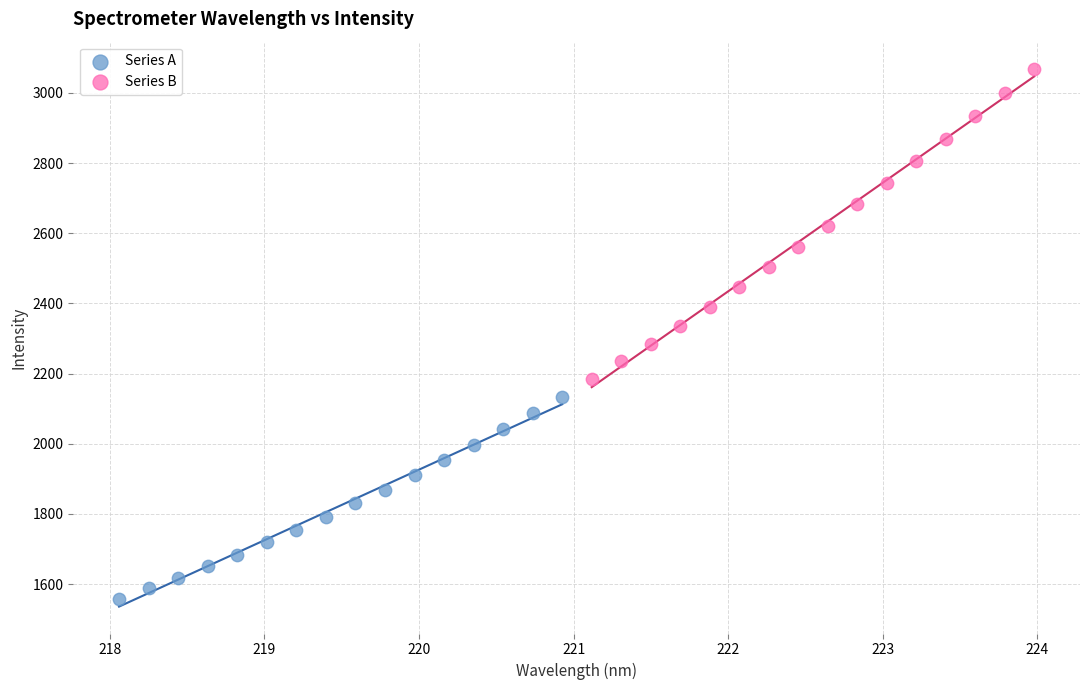

Which series reaches the minimum Y coordinate?

Series A